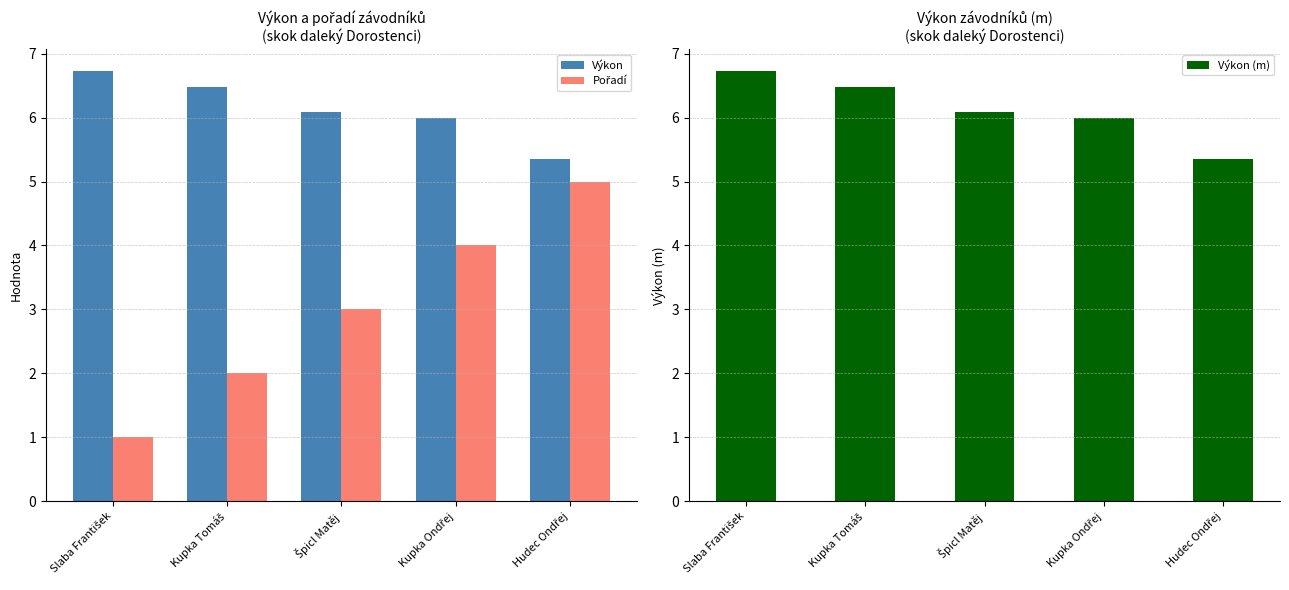

Read the Výkon (m) value at Hudec Ondřej.

5.3